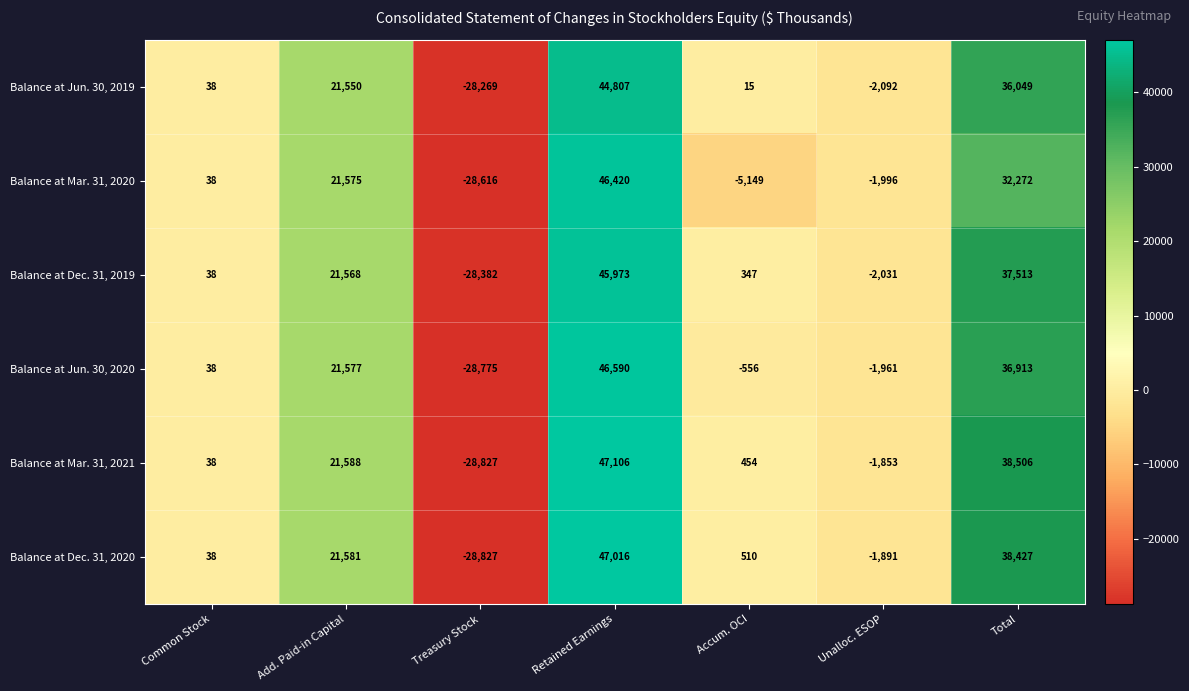

True or false: Balance at Dec. 31, 2020 has a value of -852 at Unalloc. ESOP.

False